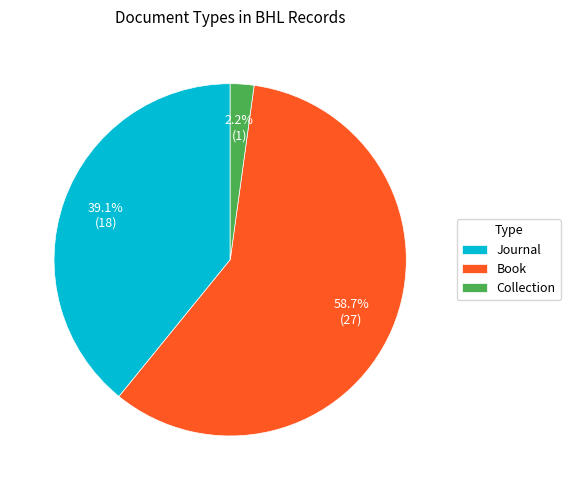

Does Book represent more than half of the total?

Yes